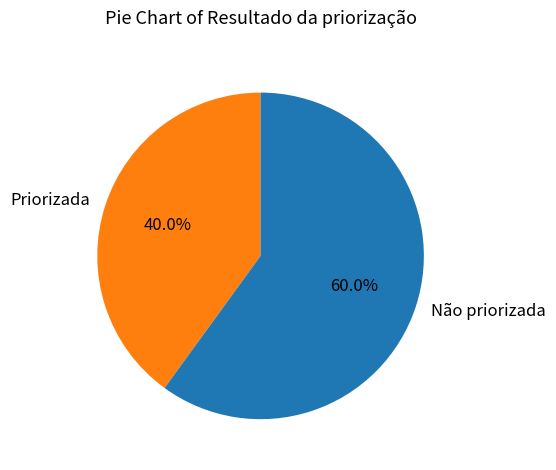

Is the sum of Priorizada and Não priorizada greater than half?

Yes